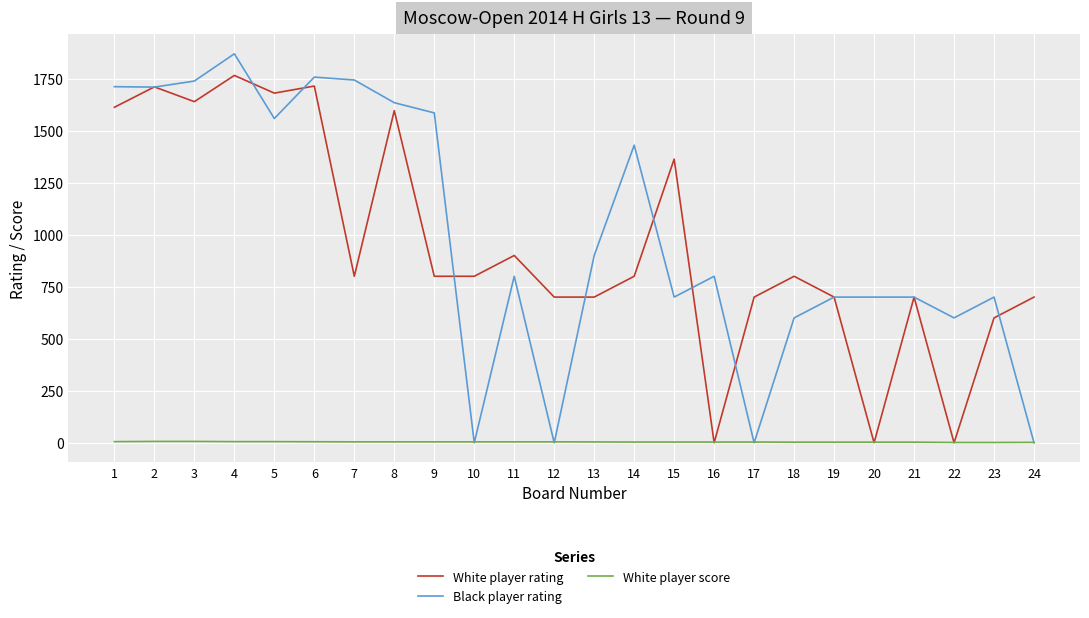

Count the number of categories in the chart.

24